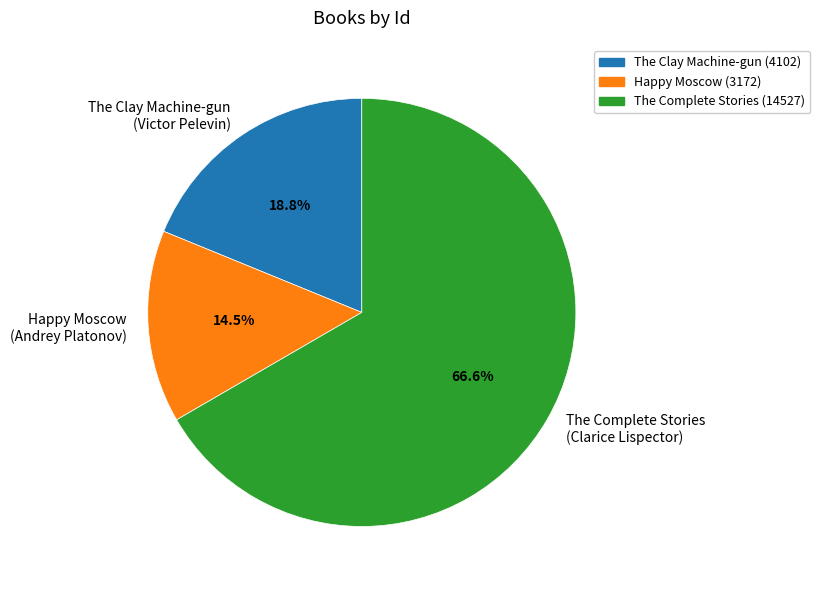

What is the ratio of the value at The Complete Stories (Clarice Lispector) to the value at The Clay Machine-gun (Victor Pelevin)?

3.5